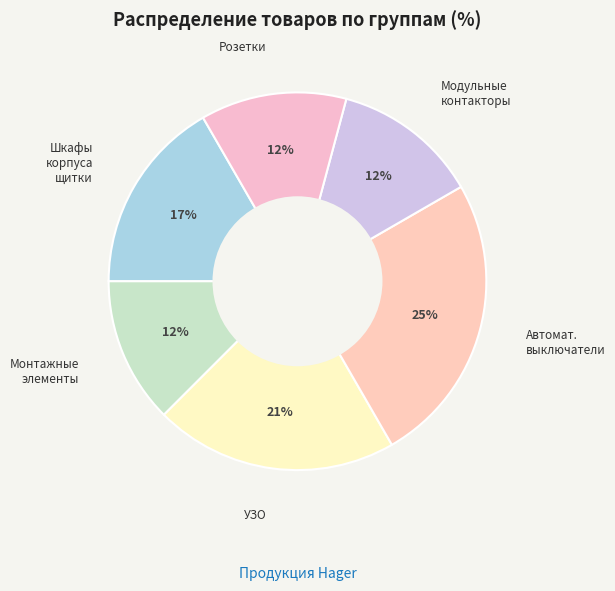

How many segments does this pie chart have?

6